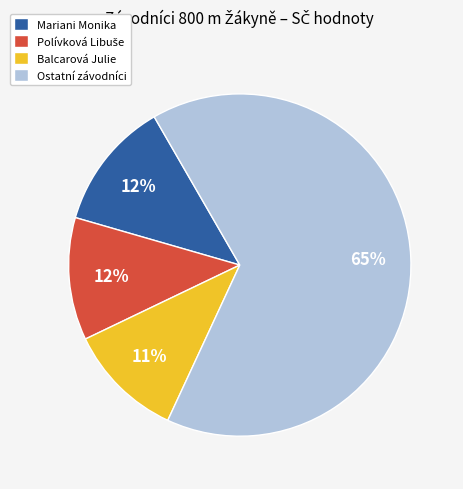

The Balcarová Julie slice represents 11% of the pie. True or false?

True